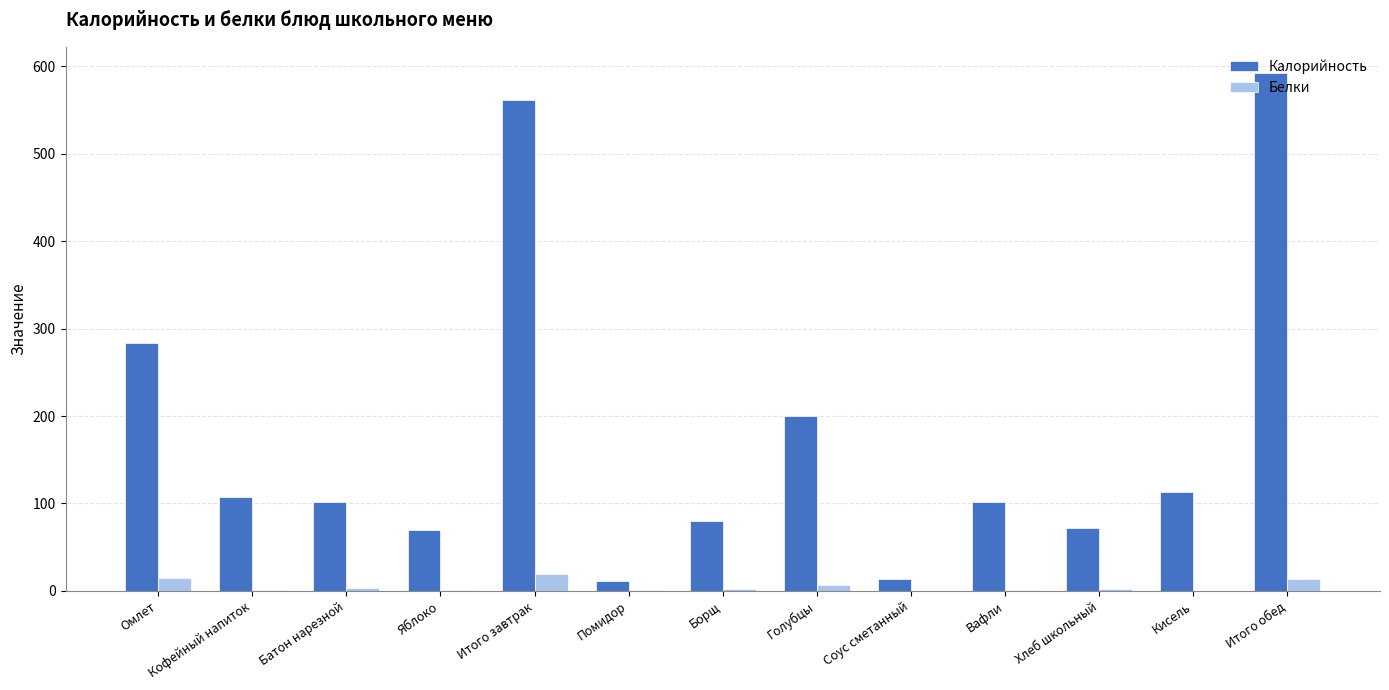

What is the sum of all Калорийность values?

2309.7